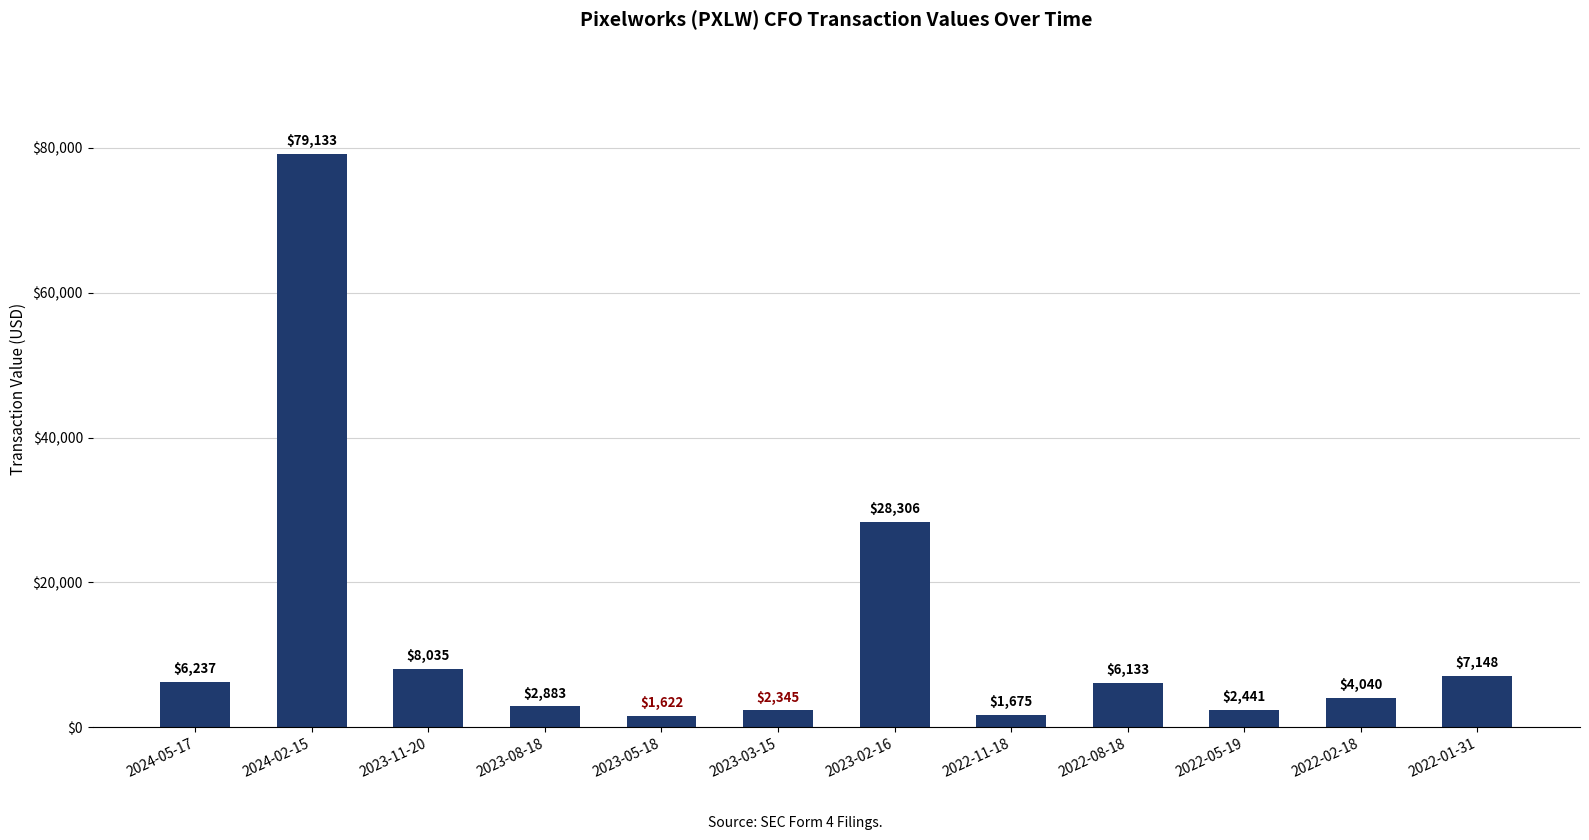

True or false: the data shows 1337 at 2022-08-18.

False